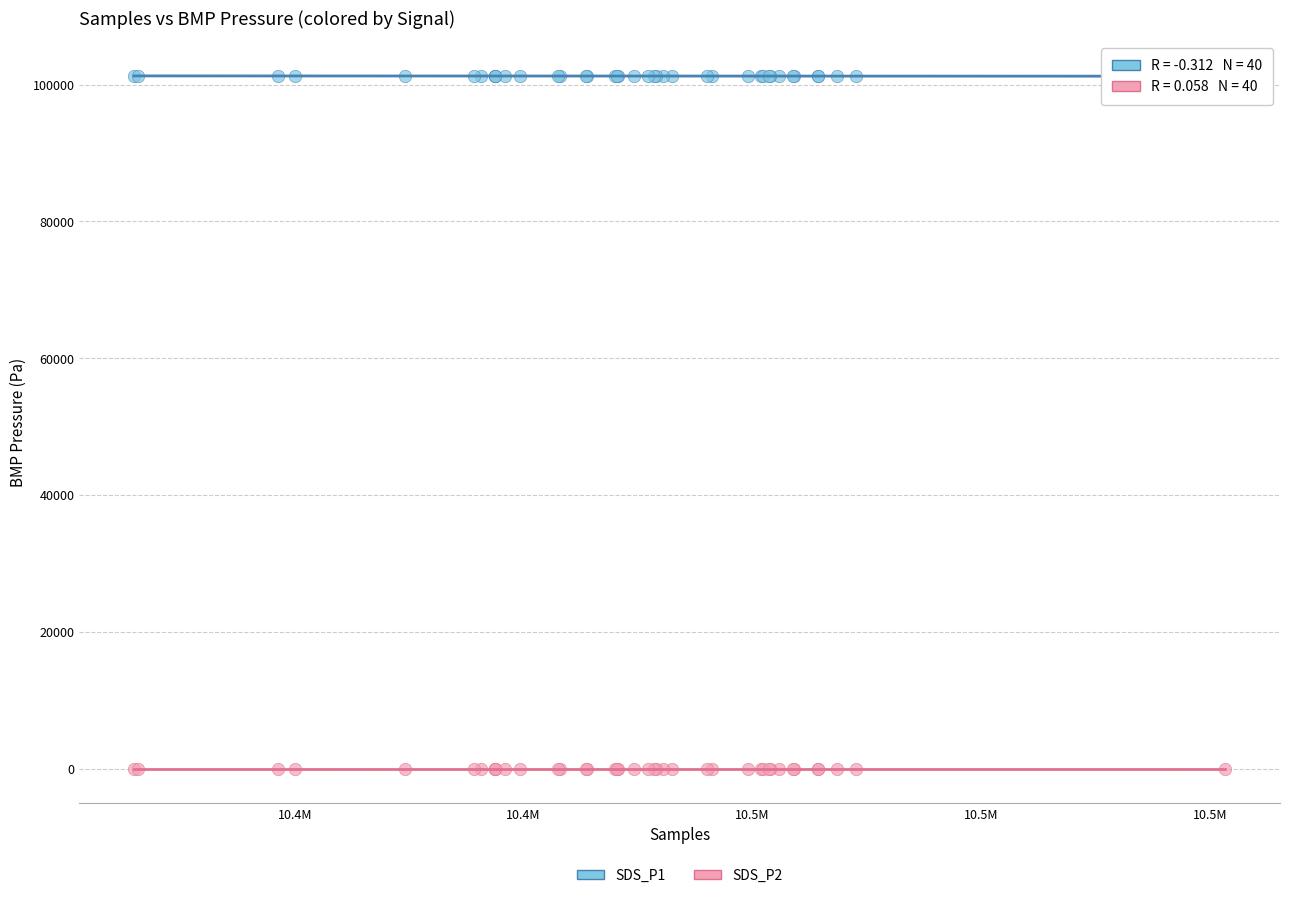

Which series contains the lowest Y value?

SDS_P2